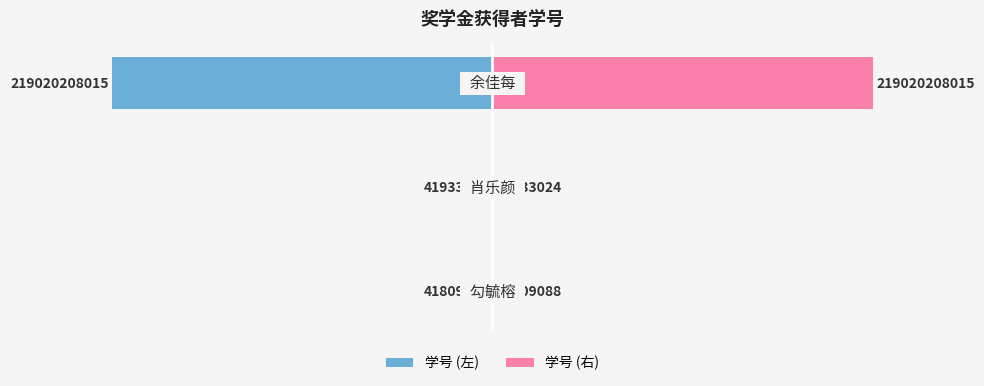

Reading left to right, extract all data points from this chart.

学号 (左): -0.0	-0.0	-100.0
学号 (右): 0.0	0.0	100.0